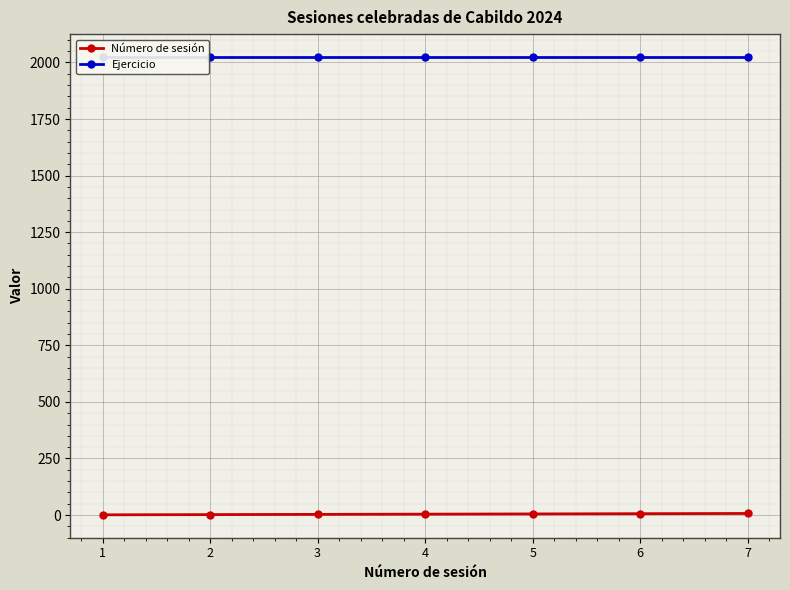

What is the value of the Número de sesión point at the 6th from the left?

6